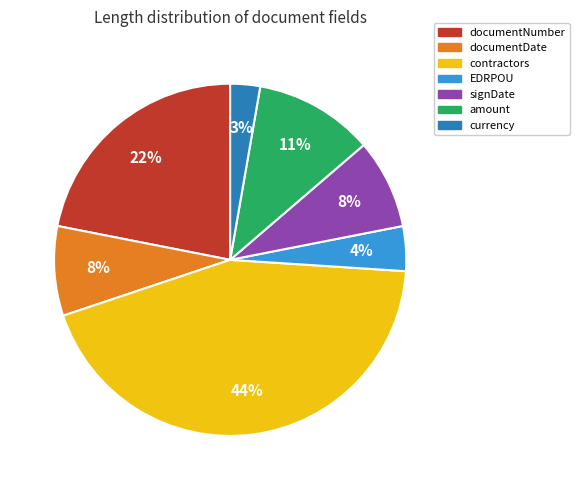

To the nearest percent, what percentage of the pie is currency?

3%